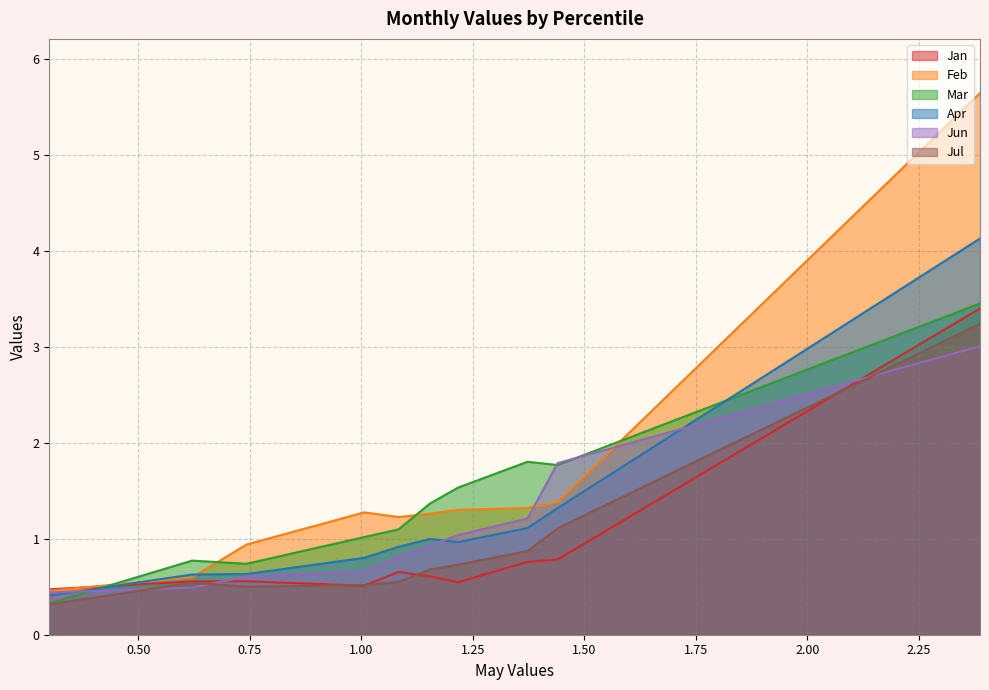

What is the smallest value displayed?

0.3